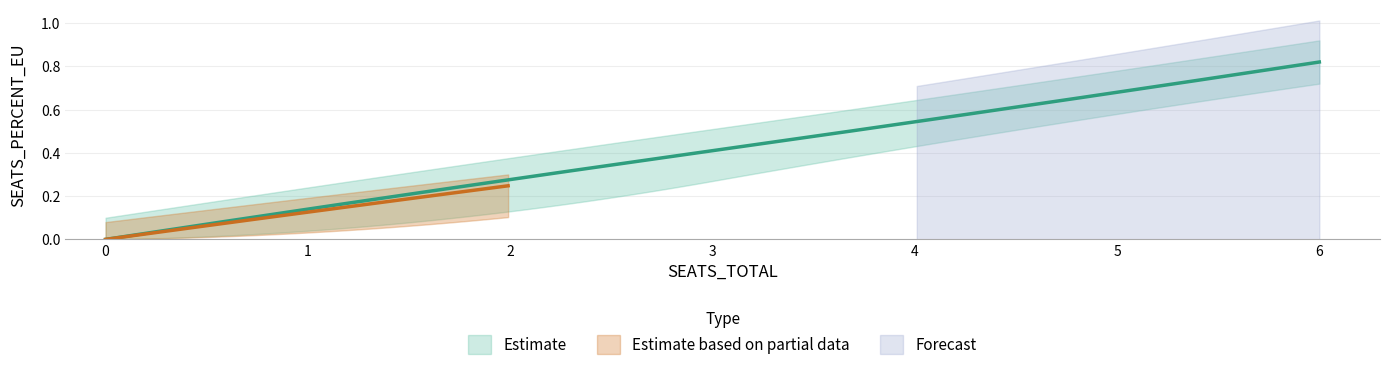

What is the average value of the SEATS_PERCENT_EU series?

0.2